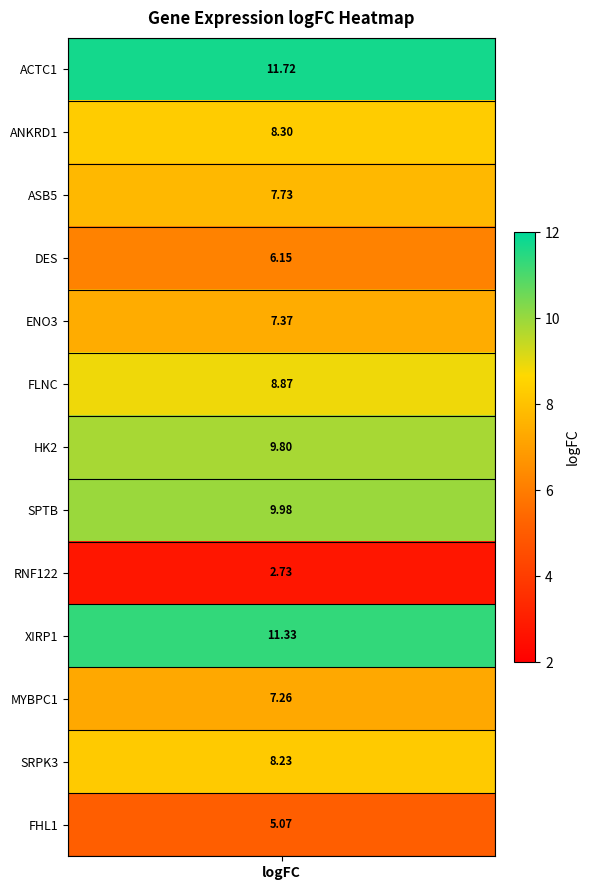

What is the difference between the values at 9 and 11?

3.1